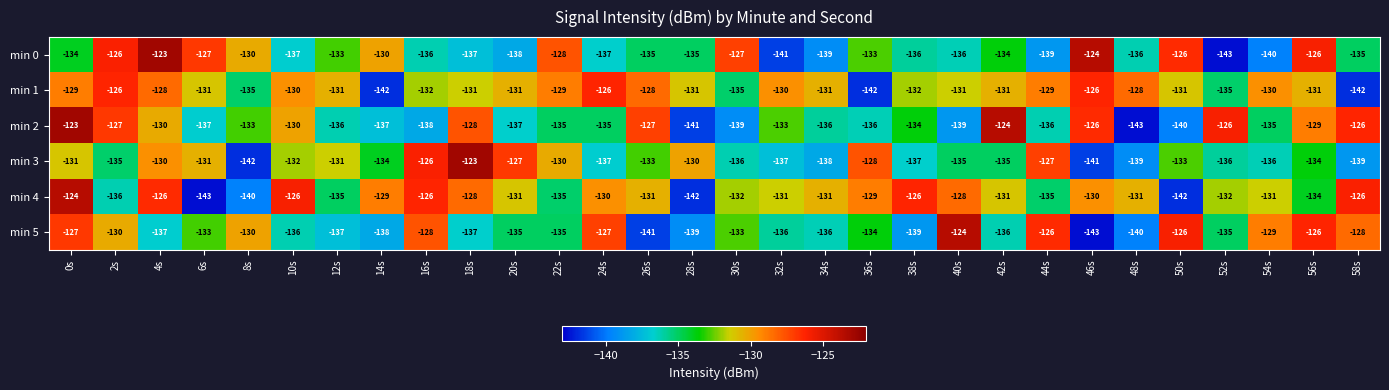

What is the difference between the maximum and second lowest values in the min 4 series?

18